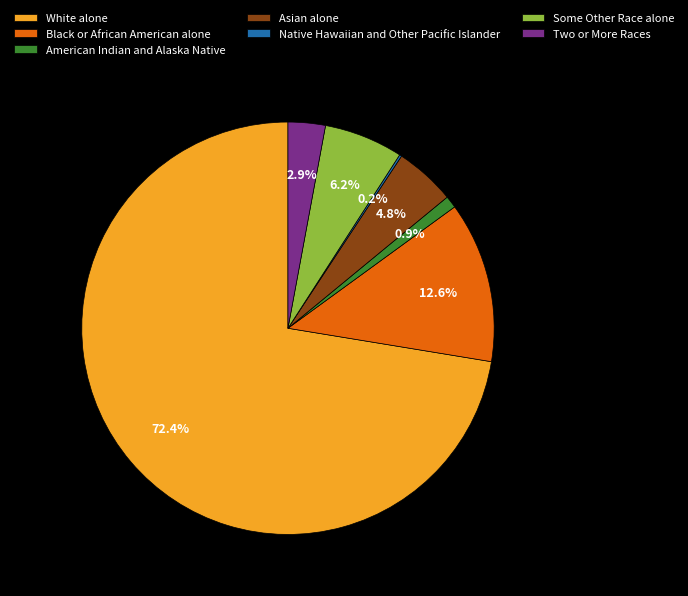

Which slice represents more than half of the pie?

White alone